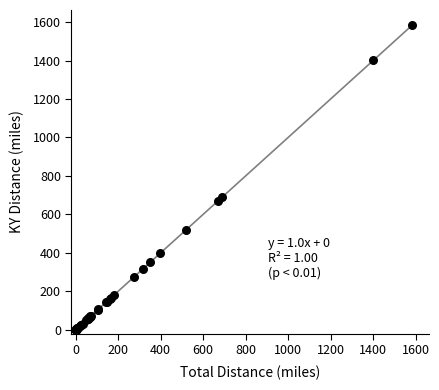

What Y value in the scatter plot is closest to 791?

689.0